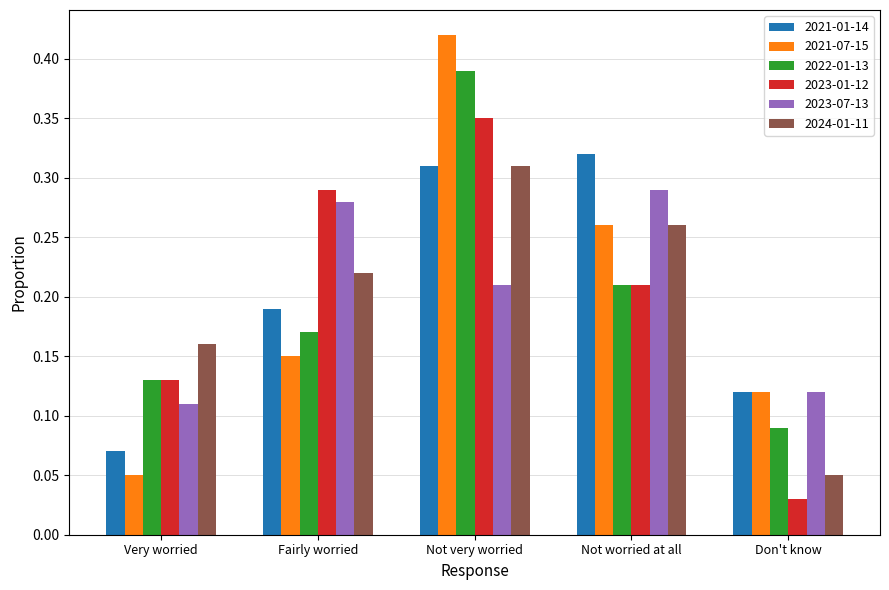

Between Not very worried and Don't know, which series saw the biggest shift?

2023-01-12